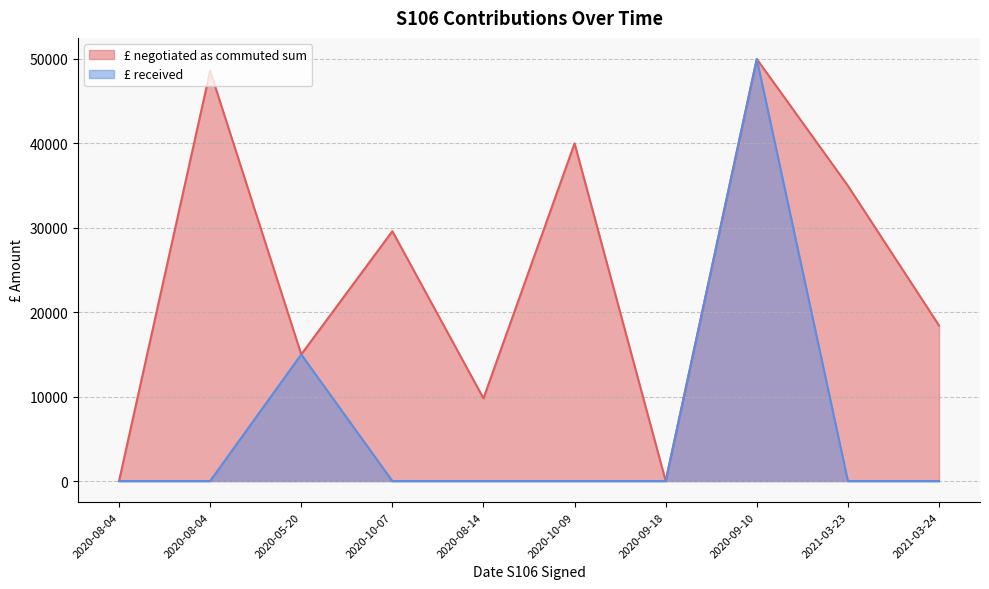

Which series has the largest total across all categories?

£ negotiated as commuted sum